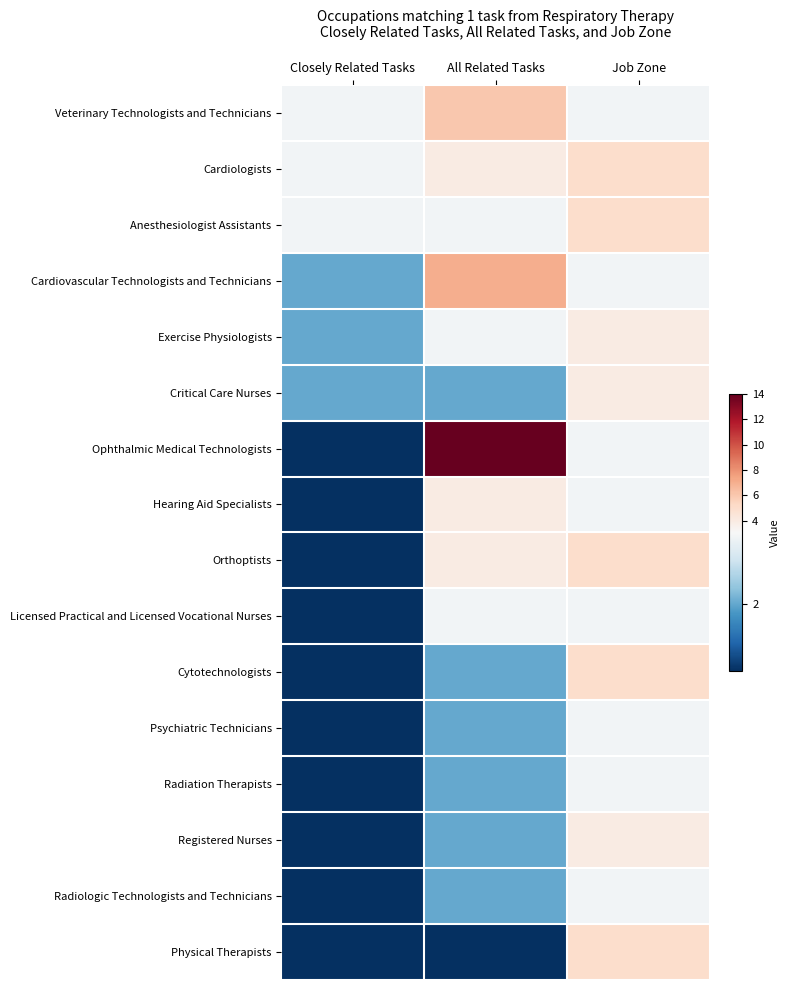

Which category has the lowest value across all series?

Closely Related Tasks